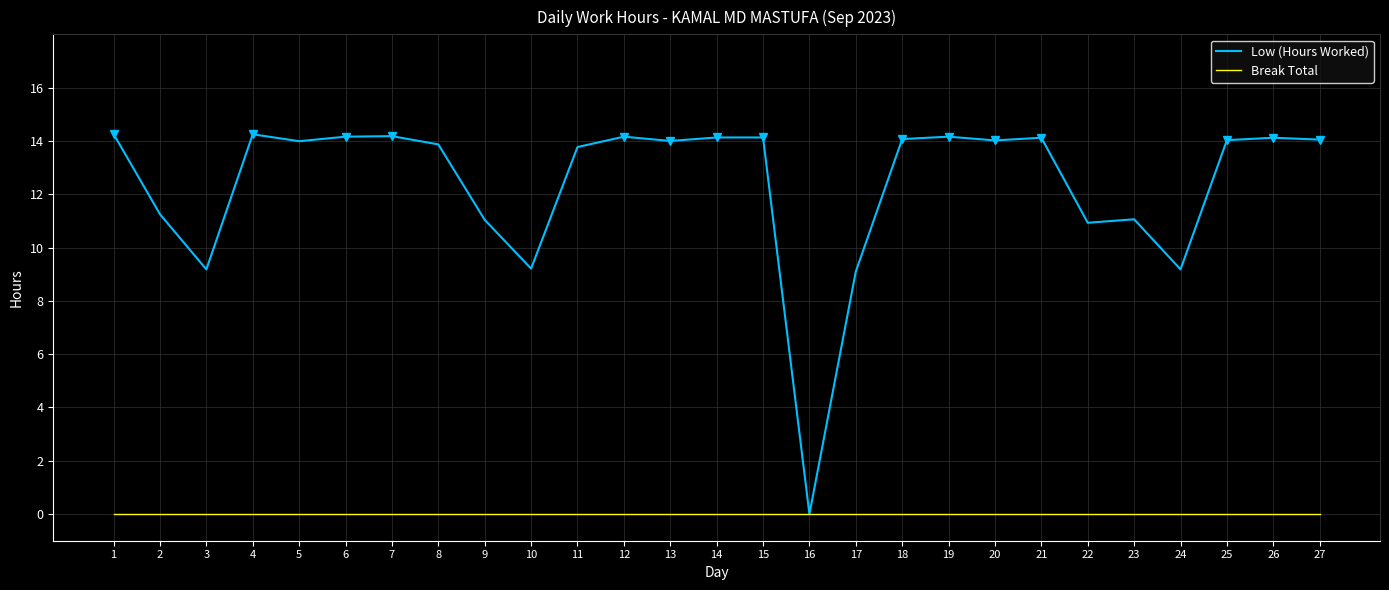

Which series has the largest total across all categories?

Low (Hours Worked)